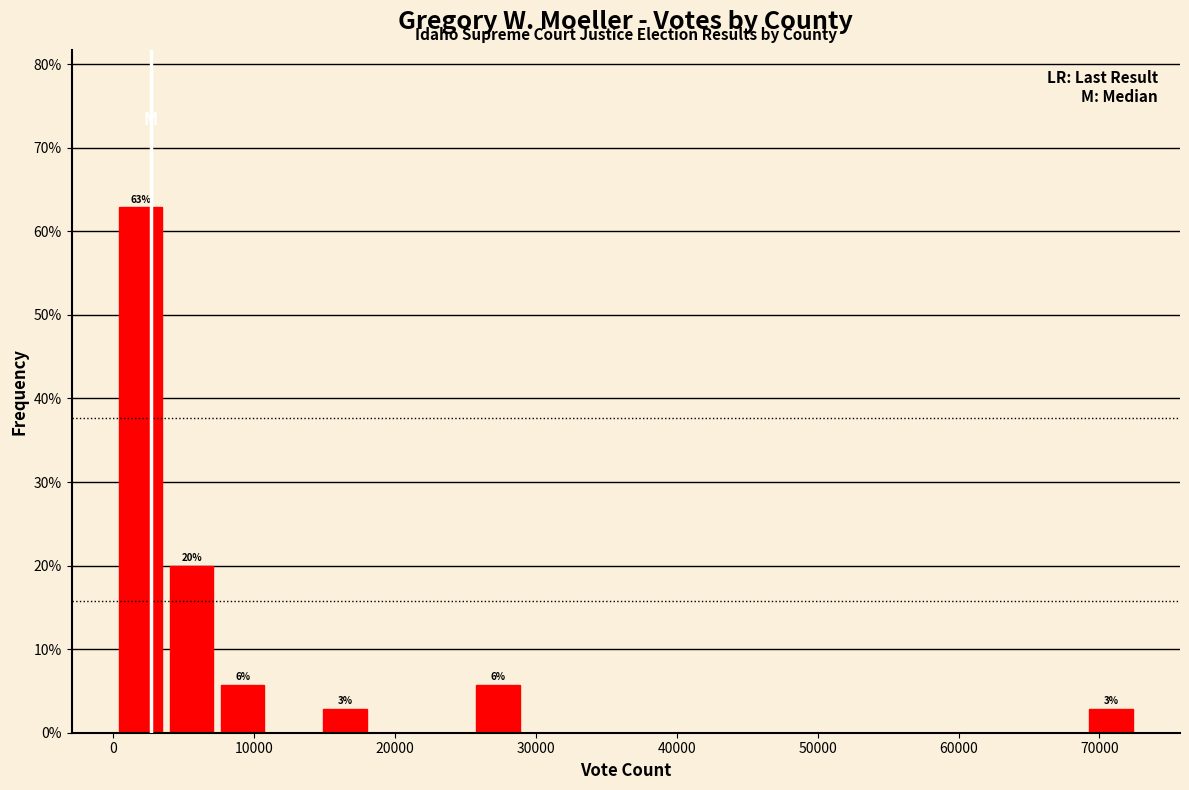

Read against the x-axis, roughly where is the centre of the tallest bar?

2000